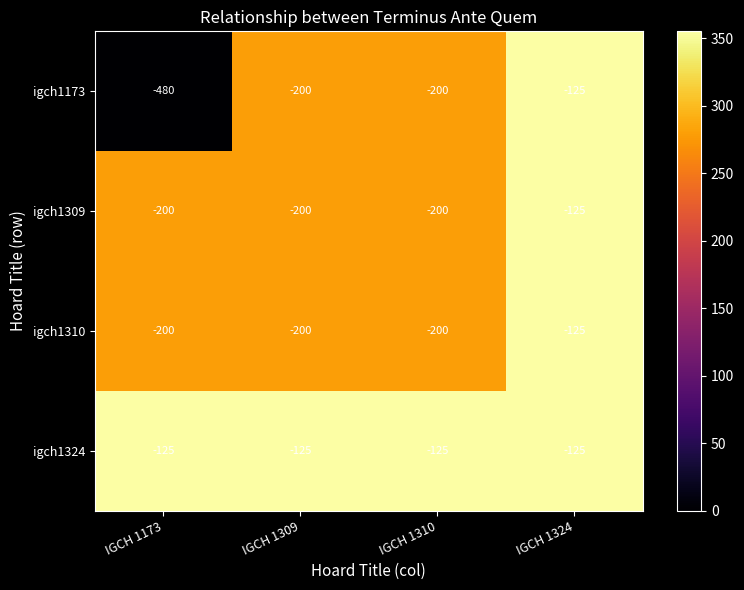

At which category is the sum across all series the highest?

IGCH 1324